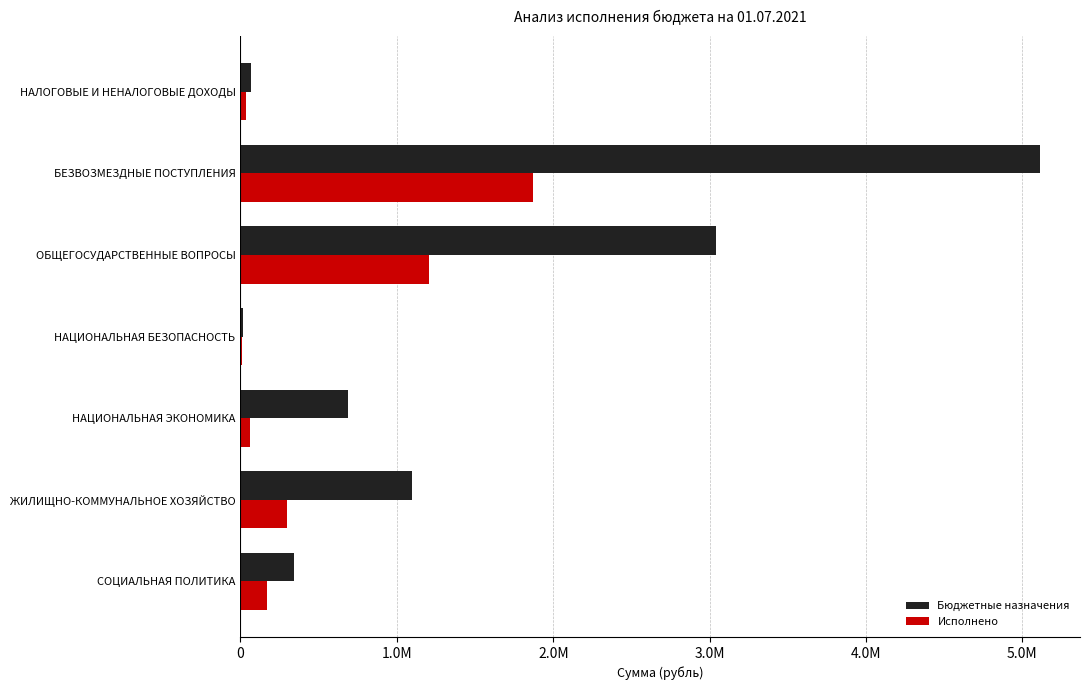

What are all the series names shown in the legend?

Бюджетные назначения, Исполнено